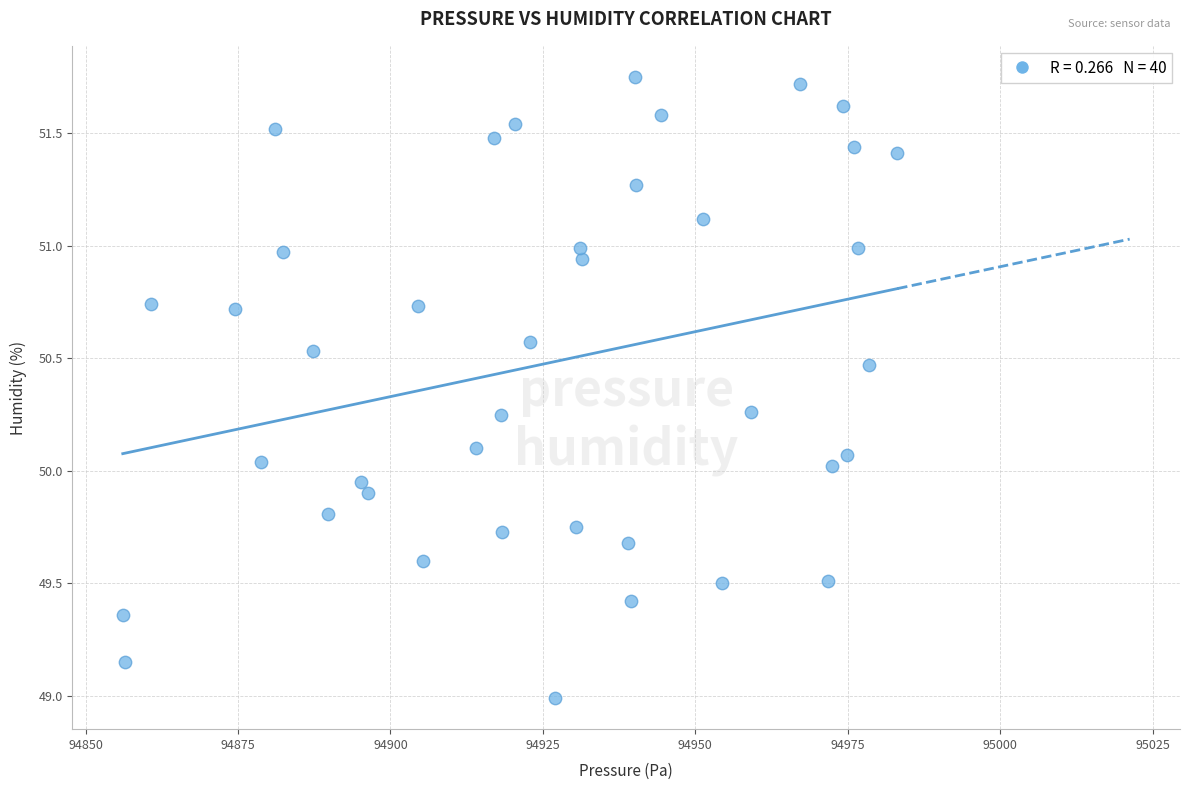

What is the range of Y values (max minus min)?

2.8